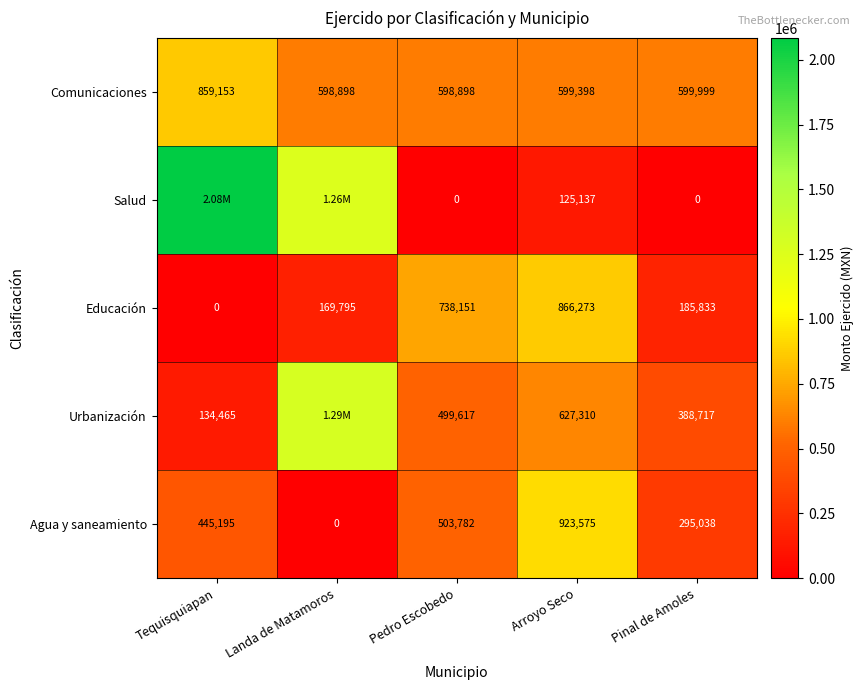

How many values in Agua y saneamiento are above zero?

4